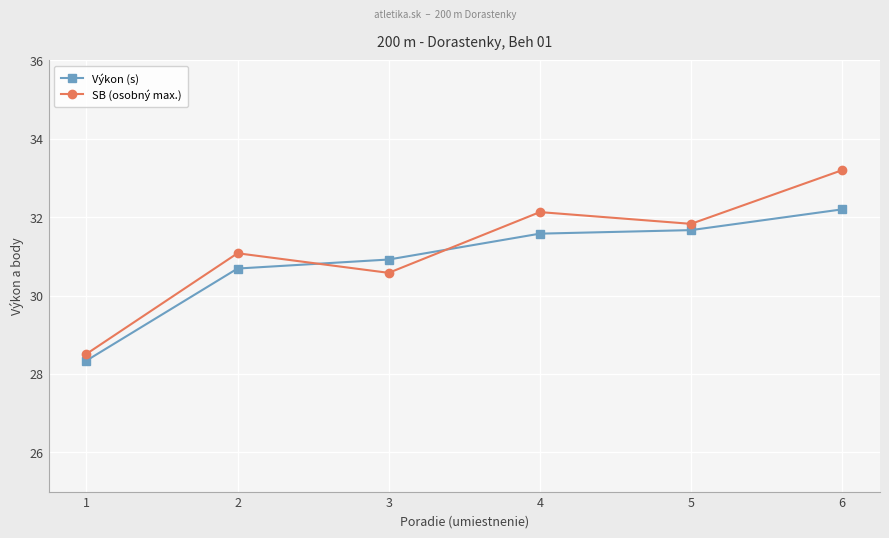

Where is the first local maximum for SB (osobný max.)?

2